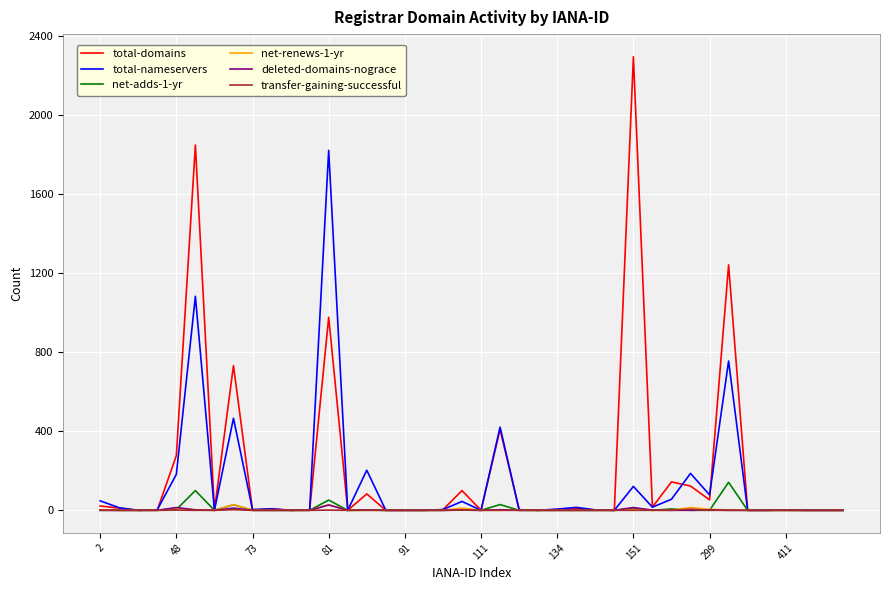

What is the maximum value shown in the chart?

2297